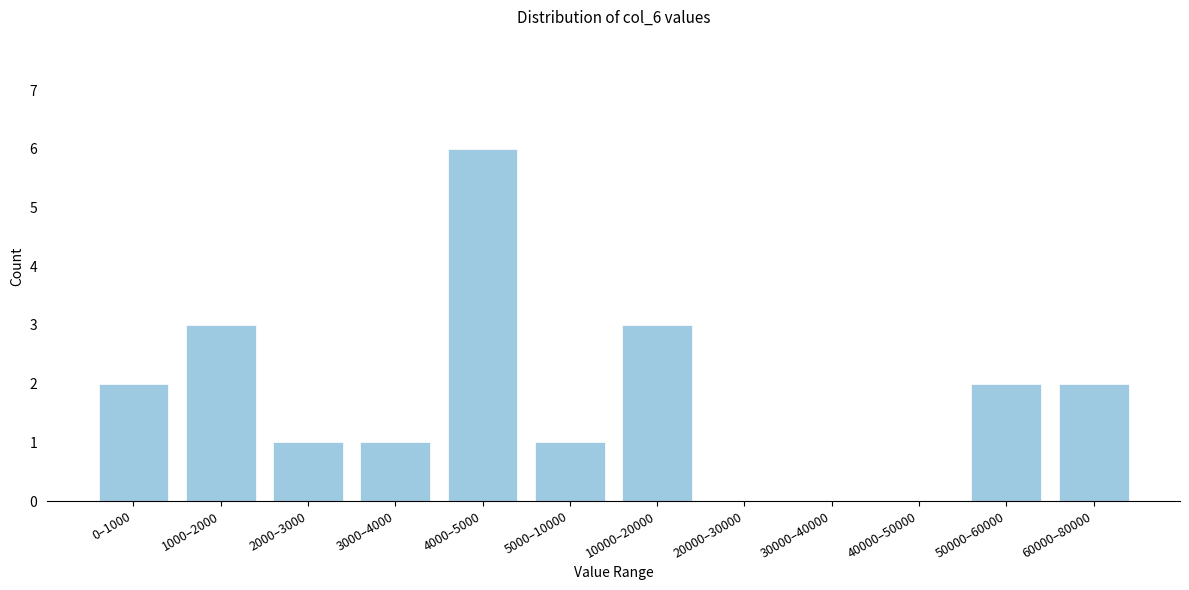

Reading left to right, transcribe all the data shown in this chart.

0–1000=2	1000–2000=3	2000–3000=1	3000–4000=1	4000–5000=6	5000–10000=1	10000–20000=3	20000–30000=0	30000–40000=0	40000–50000=0	50000–60000=2	60000–80000=2